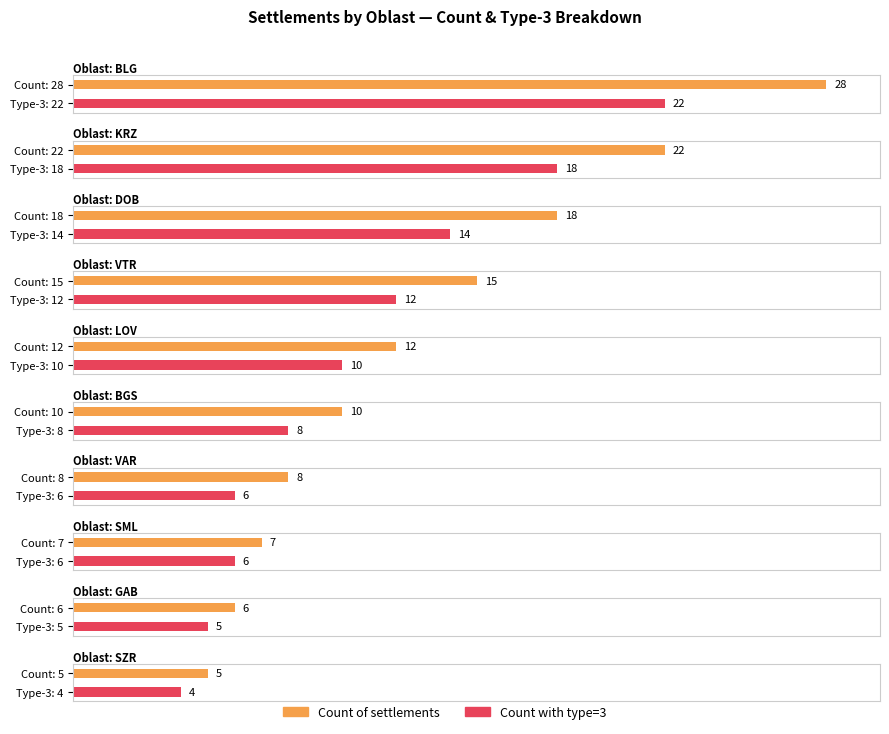

What is the difference between the Код на областта (count) values at LOV and GAB?

6